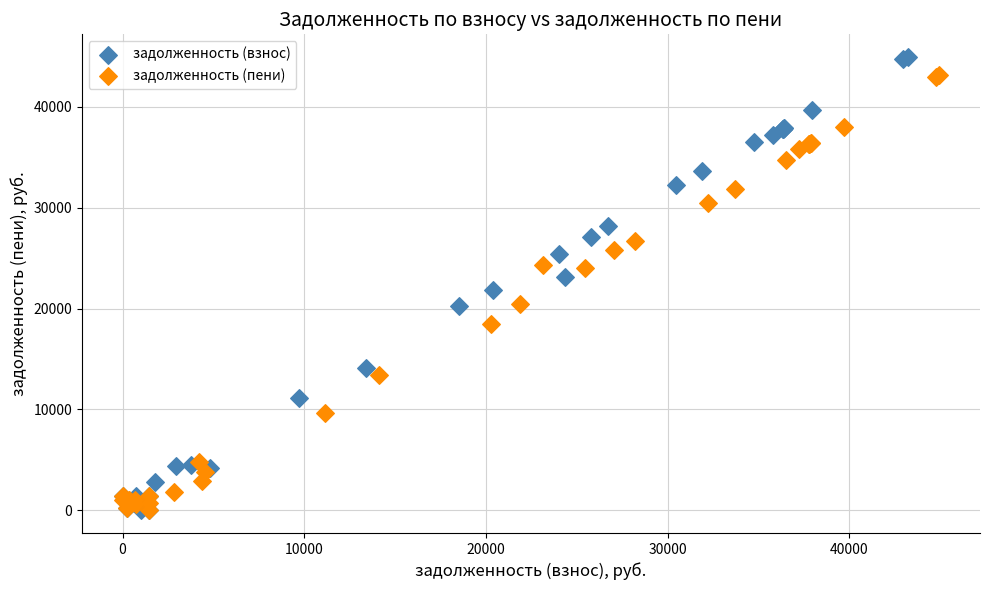

Which series has the widest spread of Y values?

задолженность (взнос)